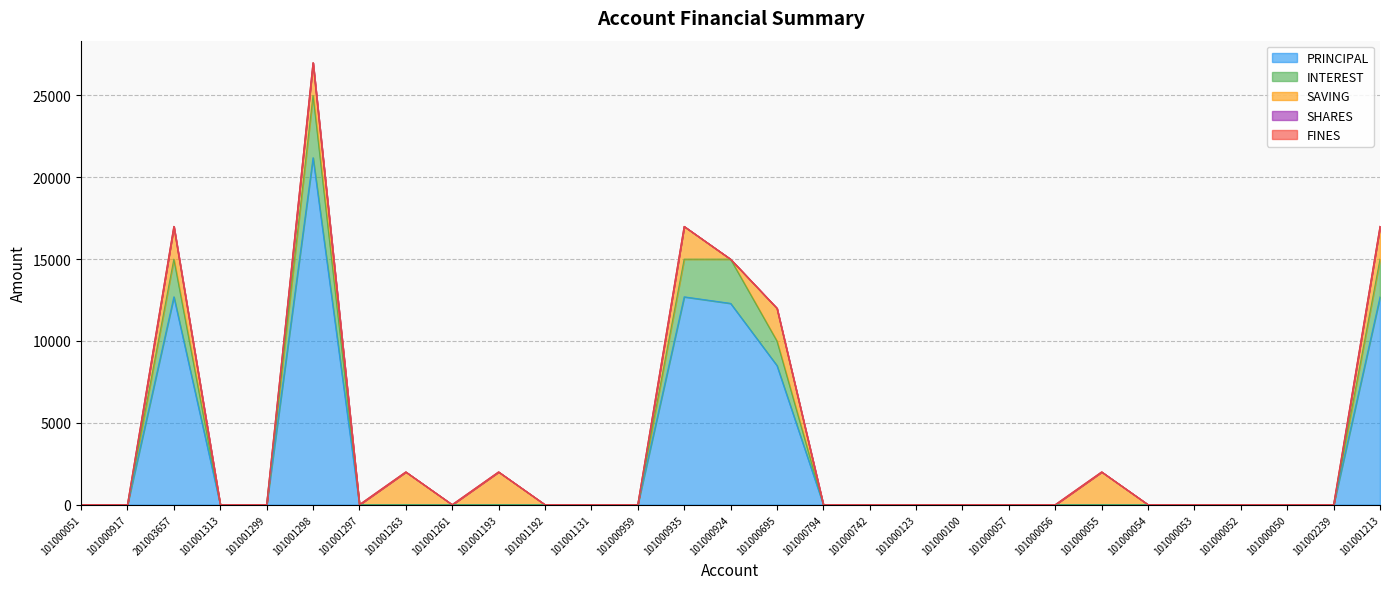

What is the greatest value displayed?

21200